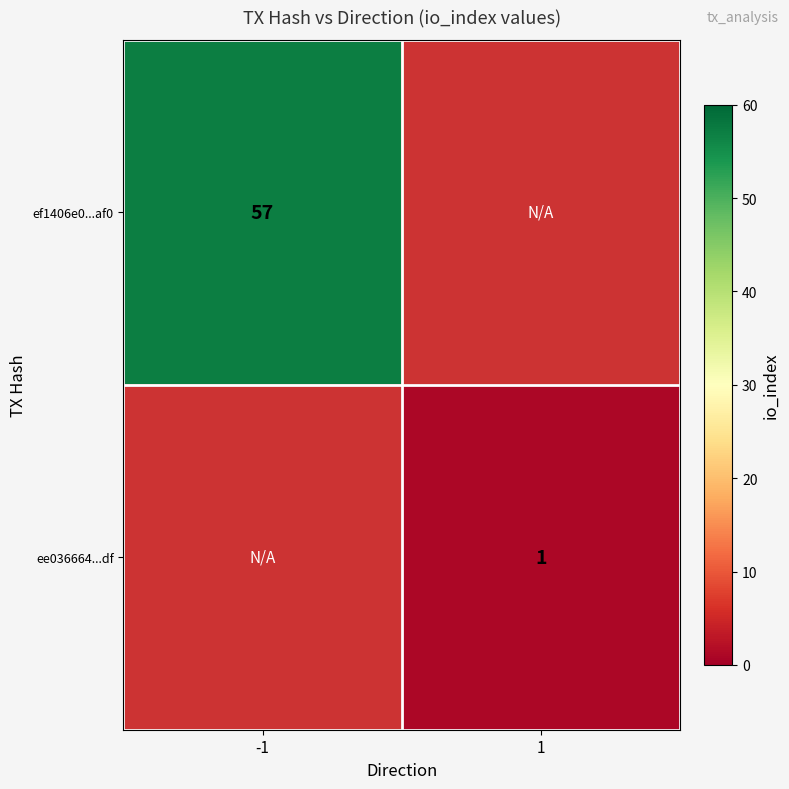

True or false: ee036664...df has a value of 0.4 at 1.

False